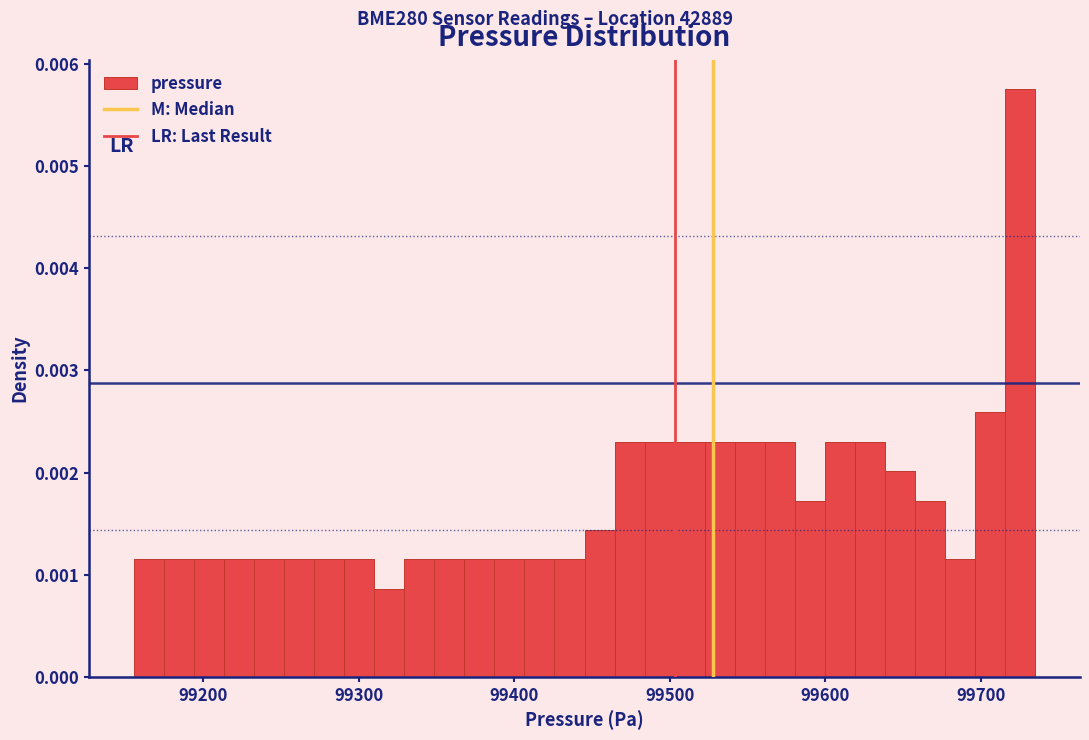

Around what value on the x-axis is the tallest bar? Give the approximate position of its centre, as read against the axis.

99730